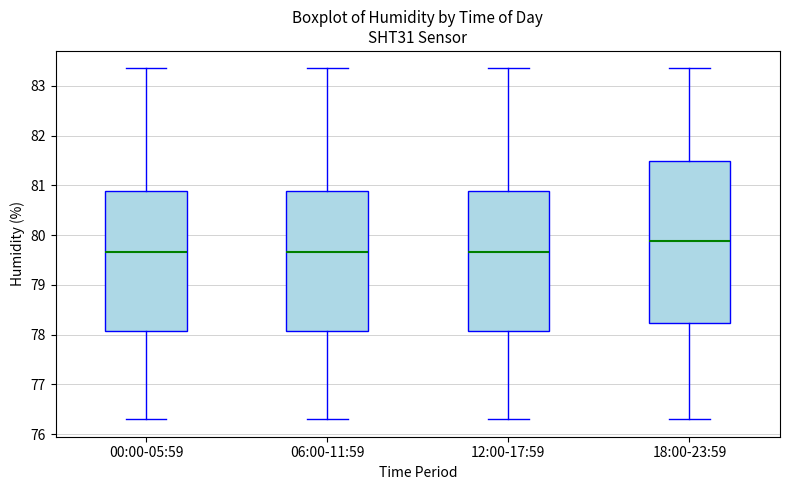

Where is the upper edge of the box for 06:00-11:59 on the y-axis? The values are not printed on the chart, so give them approximately, as read against the axis.

80.9